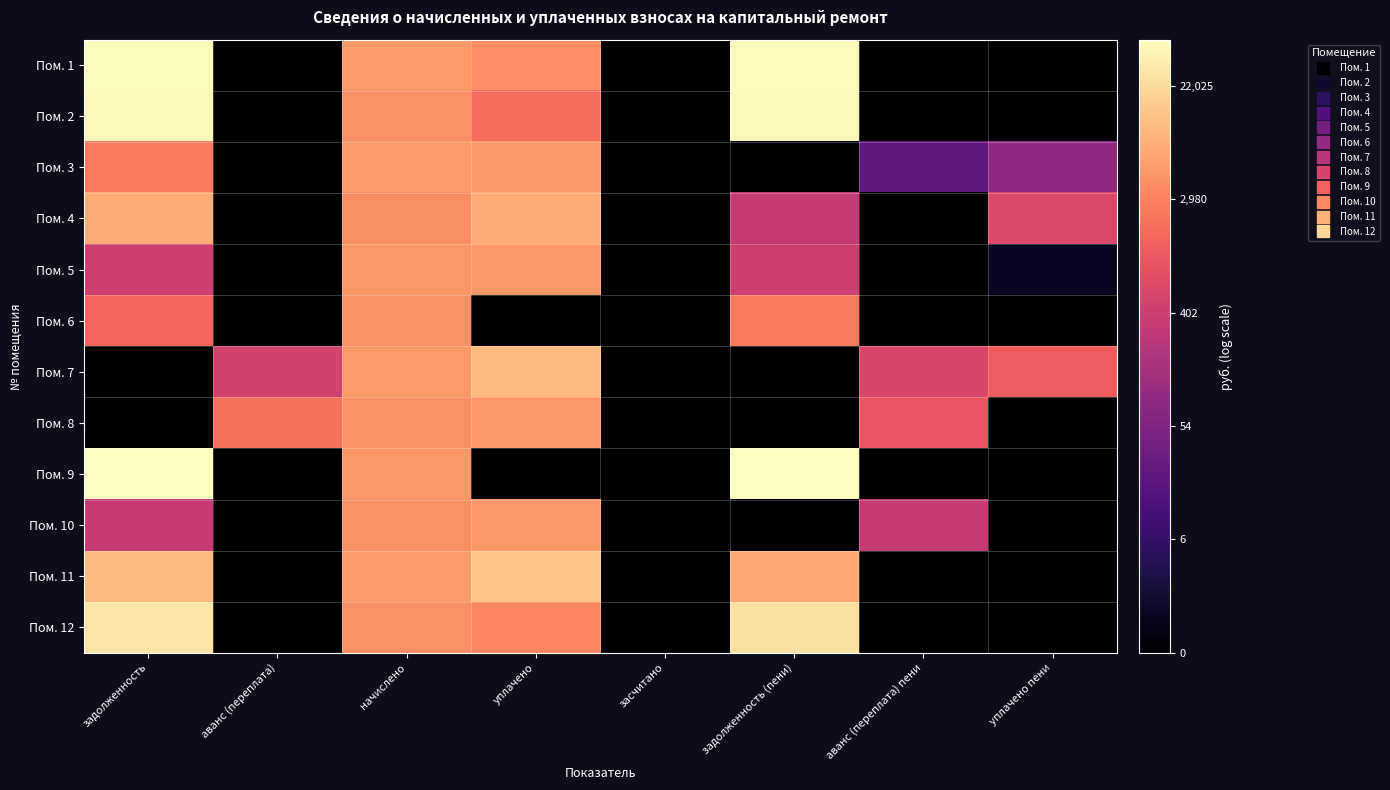

Reading left to right, list all the values displayed in this chart.

Пом. 1: задолженность=10.7	аванс (переплата)=0.0	начислено=8.5	уплачено=8.2	засчитано=0.0	задолженность (пени)=10.7	аванс (переплата) пени=0.0	уплачено пени=0.0
Пом. 2: задолженность=10.7	аванс (переплата)=0.0	начислено=8.3	уплачено=7.5	засчитано=0.0	задолженность (пени)=10.7	аванс (переплата) пени=0.0	уплачено пени=0.0
Пом. 3: задолженность=7.8	аванс (переплата)=0.0	начислено=8.5	уплачено=8.5	засчитано=0.0	задолженность (пени)=0.0	аванс (переплата) пени=3.2	уплачено пени=4.4
Пом. 4: задолженность=8.9	аванс (переплата)=0.0	начислено=8.3	уплачено=9.0	засчитано=0.0	задолженность (пени)=5.8	аванс (переплата) пени=0.0	уплачено пени=6.5
Пом. 5: задолженность=6.0	аванс (переплата)=0.0	начислено=8.5	уплачено=8.5	засчитано=0.0	задолженность (пени)=6.0	аванс (переплата) пени=0.0	уплачено пени=0.6
Пом. 6: задолженность=7.3	аванс (переплата)=0.0	начислено=8.3	уплачено=0.0	засчитано=0.0	задолженность (пени)=7.8	аванс (переплата) пени=0.0	уплачено пени=0.0
Пом. 7: задолженность=0.0	аванс (переплата)=6.2	начислено=8.5	уплачено=9.2	засчитано=0.0	задолженность (пени)=0.0	аванс (переплата) пени=6.4	уплачено пени=7.1
Пом. 8: задолженность=0.0	аванс (переплата)=7.6	начислено=8.3	уплачено=8.4	засчитано=0.0	задолженность (пени)=0.0	аванс (переплата) пени=6.9	уплачено пени=0.0
Пом. 9: задолженность=10.8	аванс (переплата)=0.0	начислено=8.5	уплачено=0.0	засчитано=0.0	задолженность (пени)=10.8	аванс (переплата) пени=0.0	уплачено пени=0.0
Пом. 10: задолженность=5.8	аванс (переплата)=0.0	начислено=8.3	уплачено=8.5	засчитано=0.0	задолженность (пени)=0.0	аванс (переплата) пени=5.8	уплачено пени=0.0
Пом. 11: задолженность=9.2	аванс (переплата)=0.0	начислено=8.6	уплачено=9.5	засчитано=0.0	задолженность (пени)=8.9	аванс (переплата) пени=0.0	уплачено пени=0.0
Пом. 12: задолженность=10.2	аванс (переплата)=0.0	начислено=8.3	уплачено=8.2	засчитано=0.0	задолженность (пени)=10.2	аванс (переплата) пени=0.0	уплачено пени=0.0